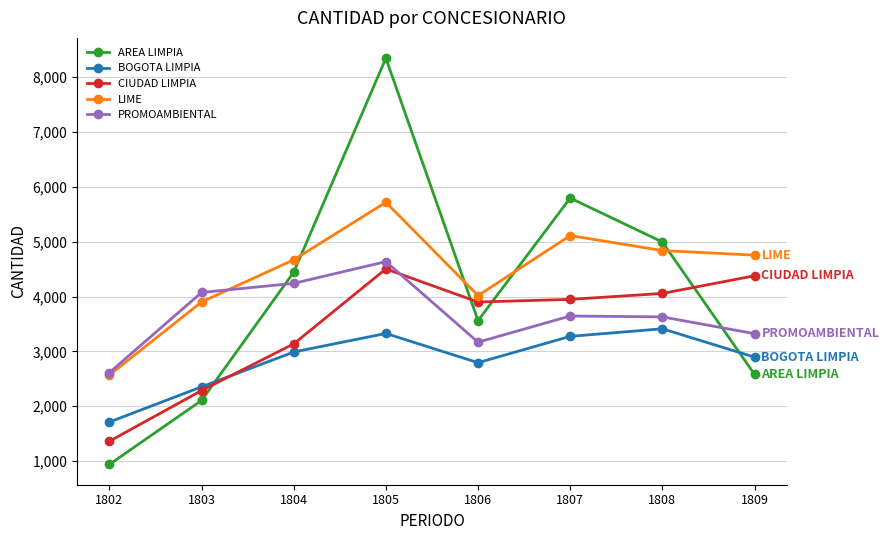

Where does the CIUDAD LIMPIA series first go above 3948?

1805